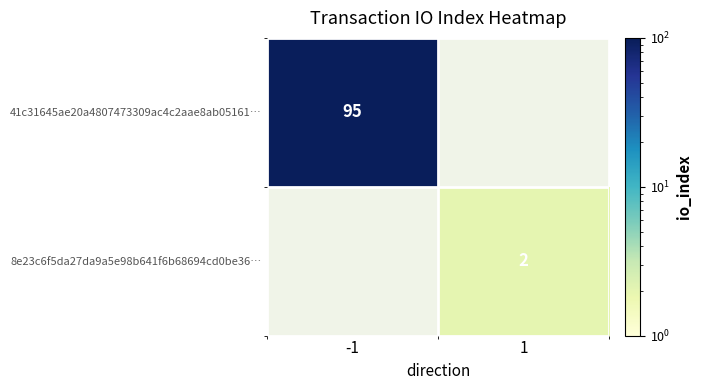

The 41c31645ae20a4807473309ac4c2aae8ab05161… series shows 152.4 at -1. True or false?

False